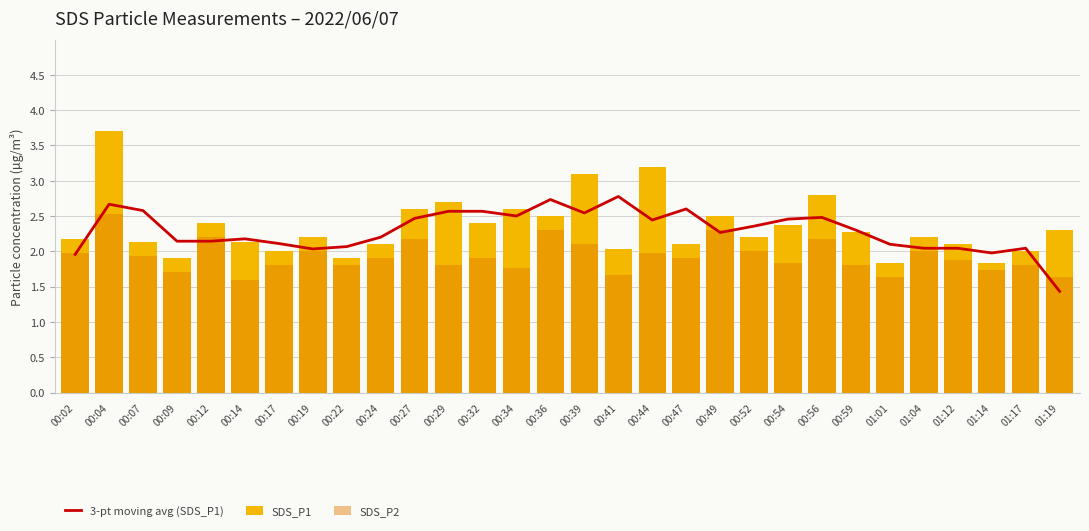

At 00:36, list the series in order from largest to smallest.

3-pt moving avg (SDS_P1), SDS_P1, SDS_P2